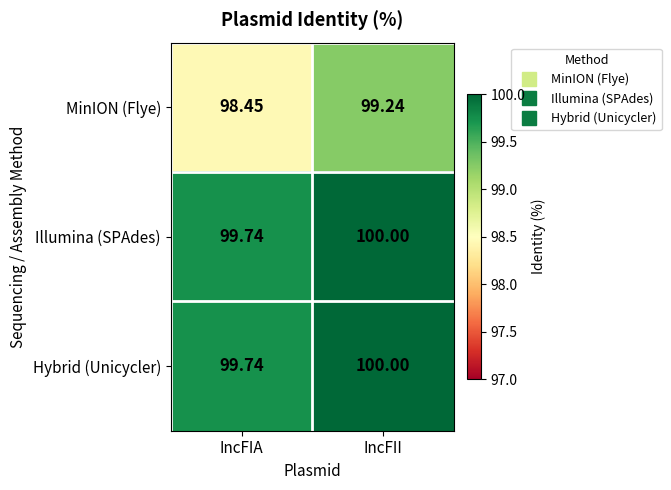

Which category has the lowest value across all series?

IncFIA